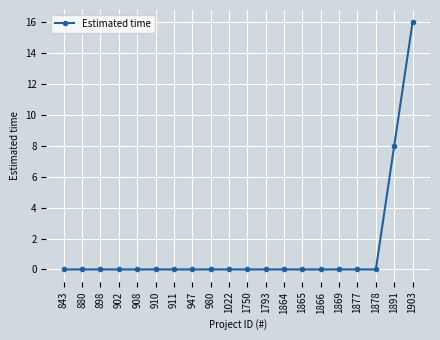

Reading left to right, extract all data points from this chart.

0	0	0	0	0	0	0	0	0	0	0	0	0	0	0	0	0	0	8	16